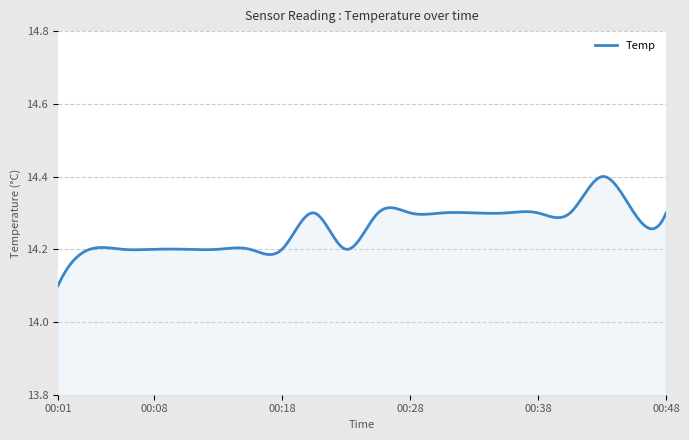

What is the difference between the maximum and minimum values?

0.3